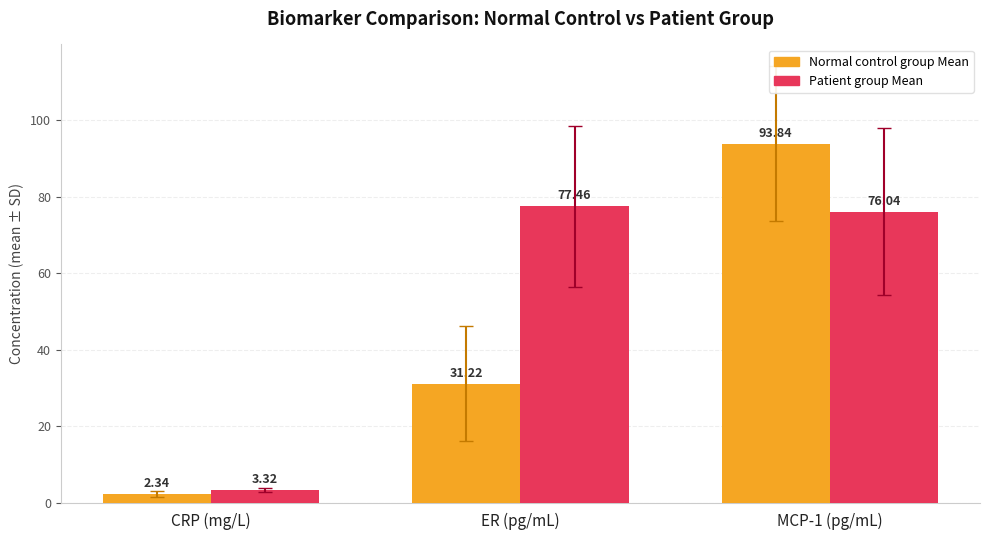

At which category is the sum across all series the highest?

MCP-1 (pg/mL)